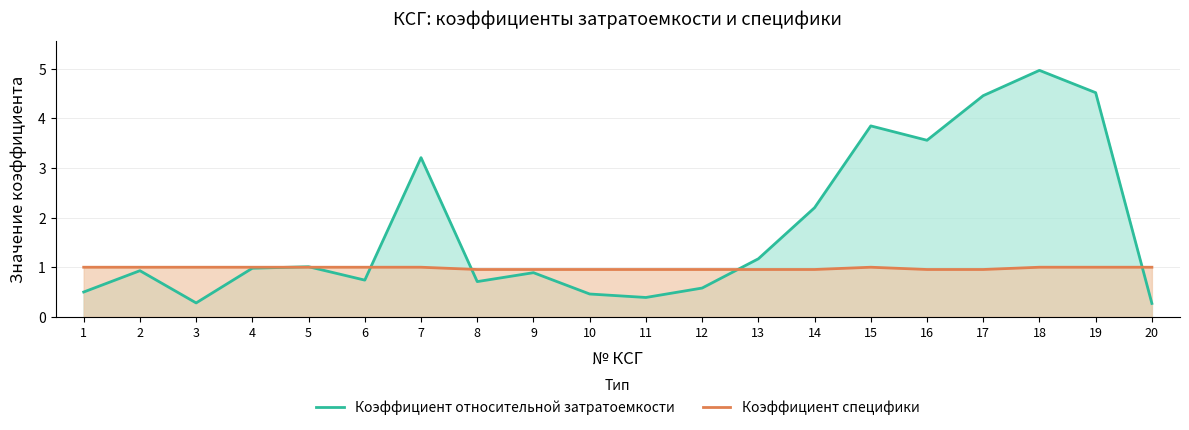

Reading left to right, transcribe all the data shown in this chart.

Коэффициент относительной затратоемкости: 1=0.5	2=0.9	3=0.3	4=1.0	5=1.0	6=0.7	7=3.2	8=0.7	9=0.9	10=0.5	11=0.4	12=0.6	13=1.2	14=2.2	15=3.9	16=3.6	17=4.5	18=5.0	19=4.5	20=0.3
Коэффициент специфики: 1=1.0	2=1.0	3=1.0	4=1.0	5=1.0	6=1.0	7=1.0	8=1.0	9=1.0	10=1.0	11=1.0	12=1.0	13=1.0	14=1.0	15=1.0	16=1.0	17=1.0	18=1.0	19=1.0	20=1.0